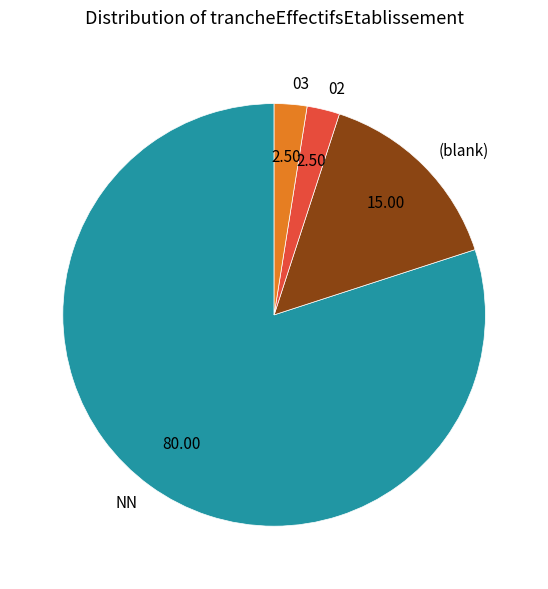

How many segments does this pie chart have?

4